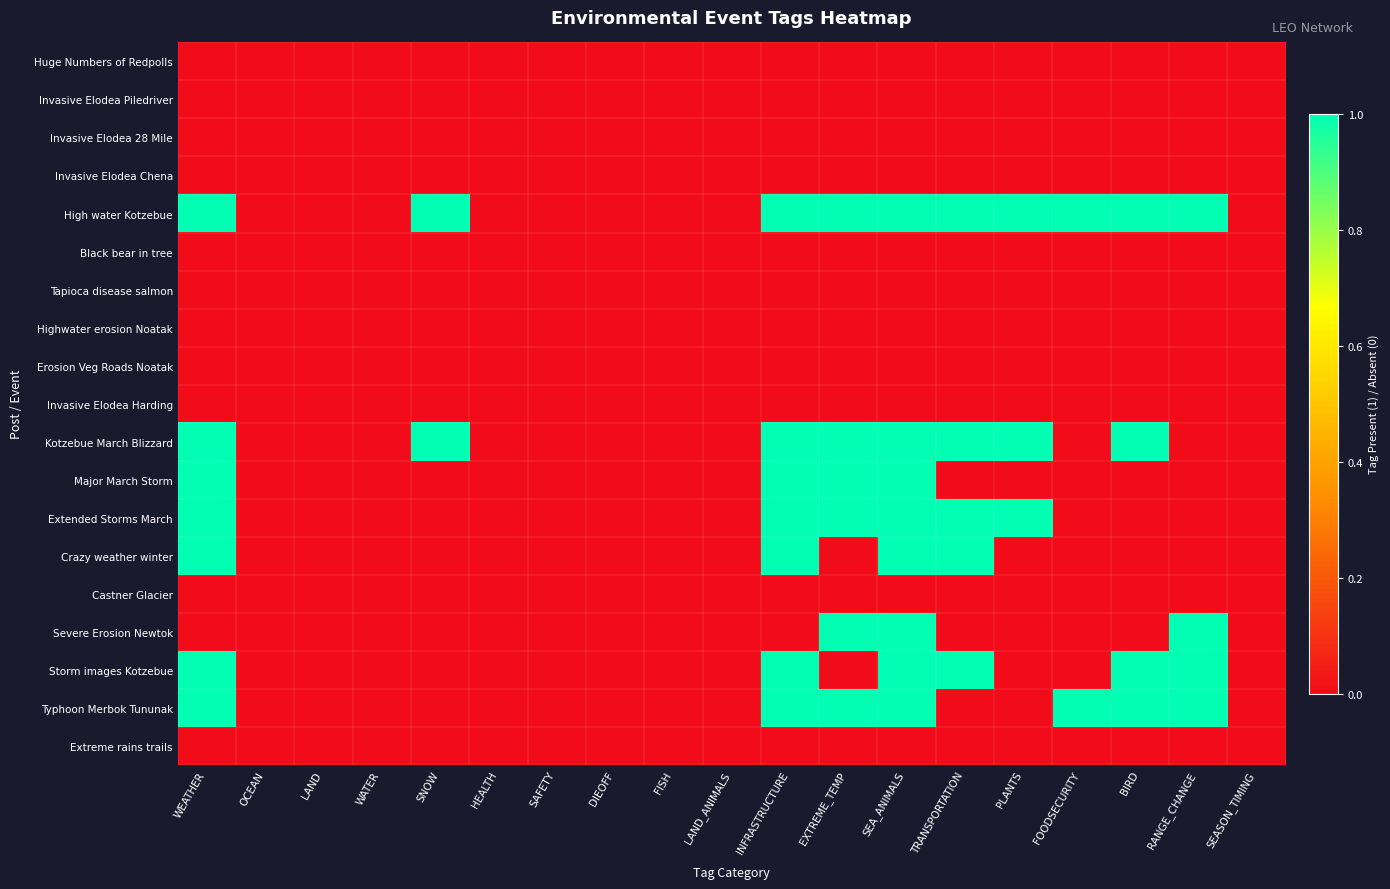

List the series in order of their peak value, lowest first.

Huge Numbers of Redpolls, Invasive Elodea Piledriver, Invasive Elodea 28 Mile, Invasive Elodea Chena, Black bear in tree, Tapioca disease salmon, Highwater erosion Noatak, Erosion Veg Roads Noatak, Invasive Elodea Harding, Castner Glacier, Extreme rains trails, High water Kotzebue, Kotzebue March Blizzard, Major March Storm, Extended Storms March, Crazy weather winter, Severe Erosion Newtok, Storm images Kotzebue, Typhoon Merbok Tununak